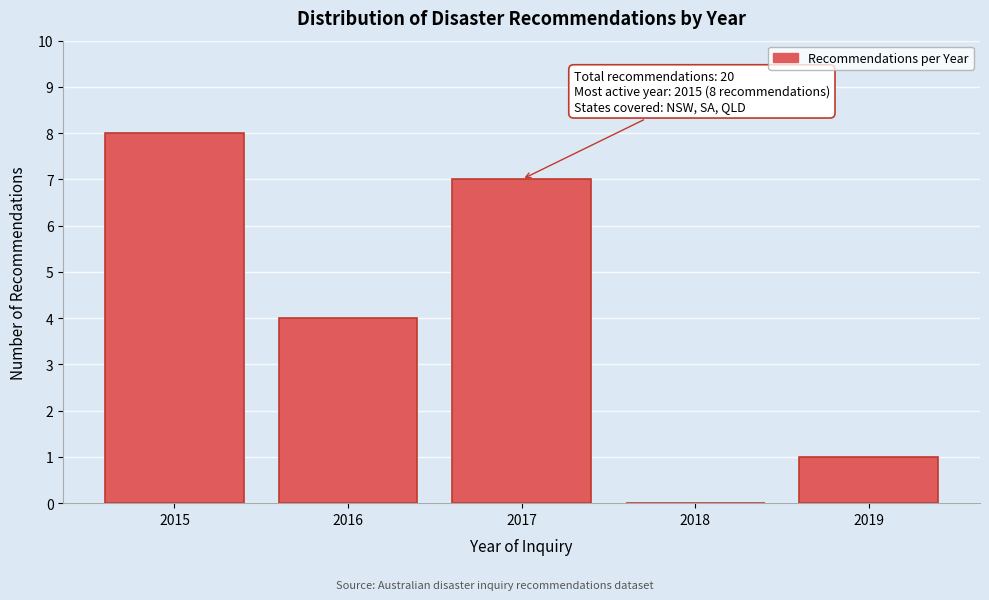

Reading right to left, extract all data points from this chart.

2019=1	2018=0	2017=7	2016=4	2015=8